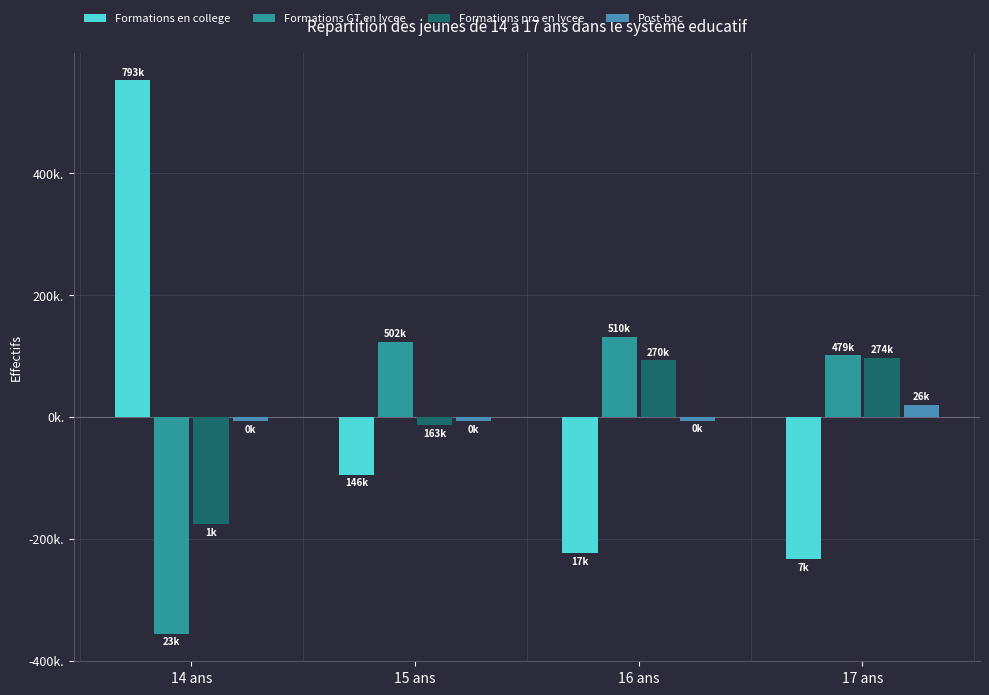

Which series has the largest total across all categories?

Formations en college